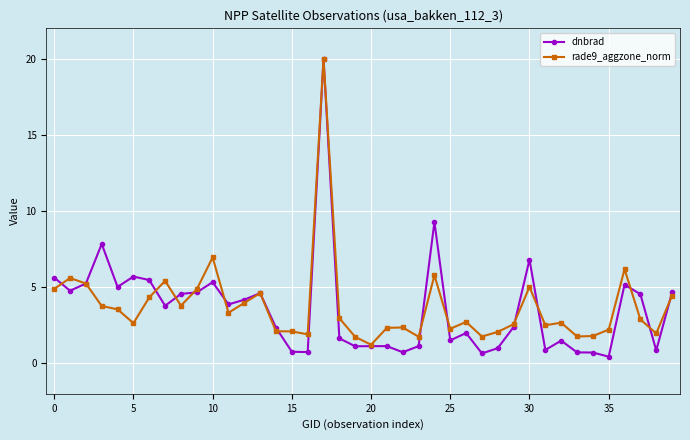

Which series has the largest range (max minus min)?

dnbrad